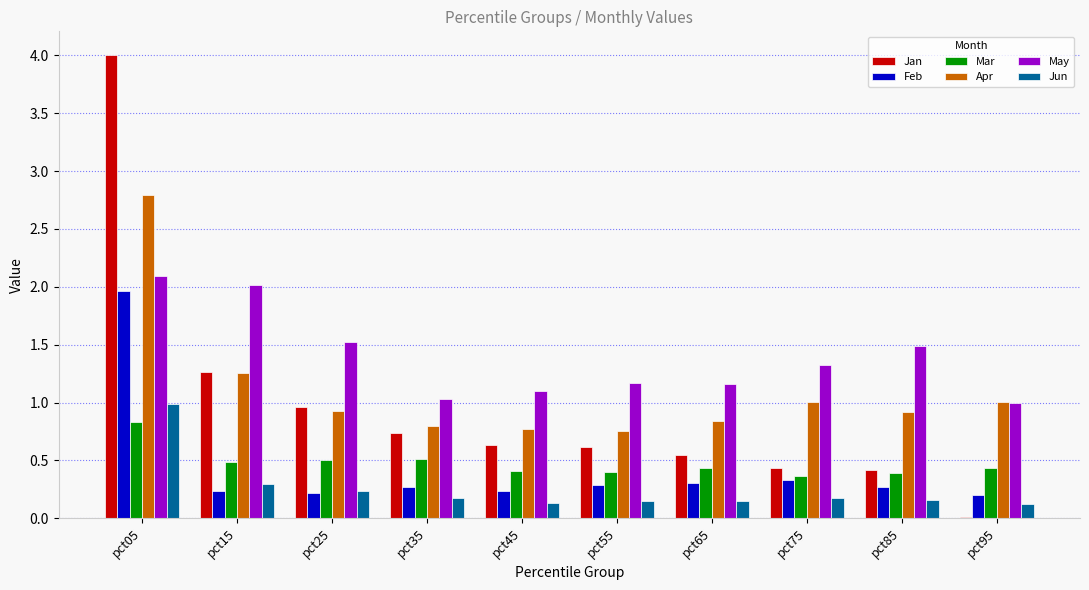

What value does the Mar series have at pct85?

0.4